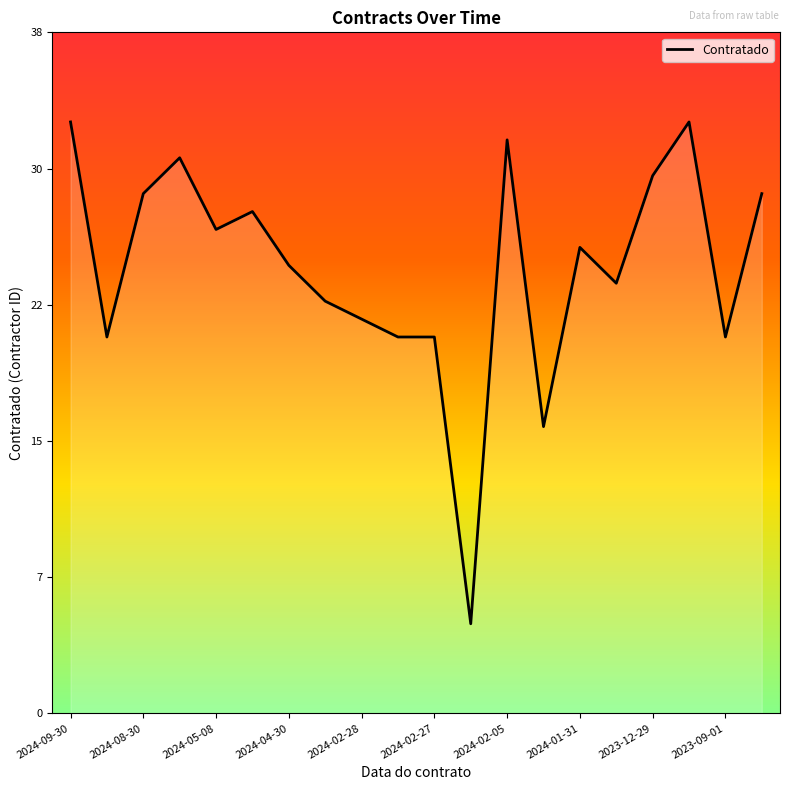

What is the value of the 6th point from the left?

28